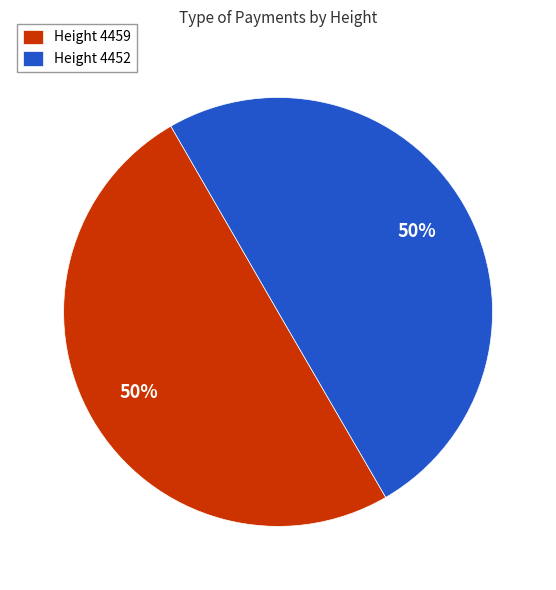

To the nearest percent, what portion does Height 4459 represent?

50%